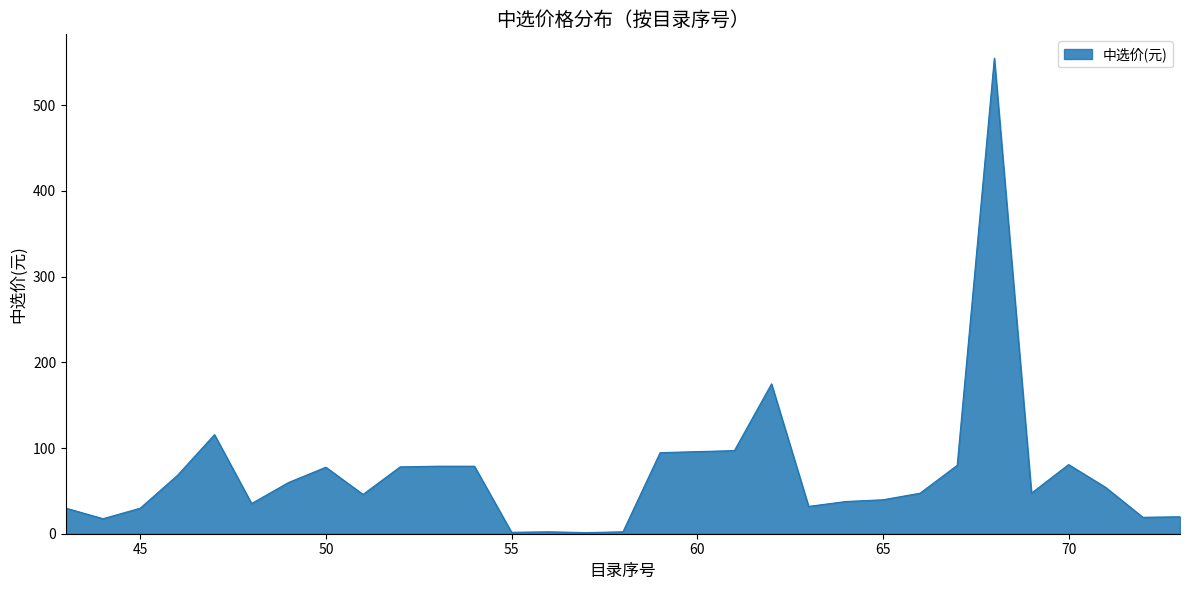

What is the maximum value shown in the chart?

555.0